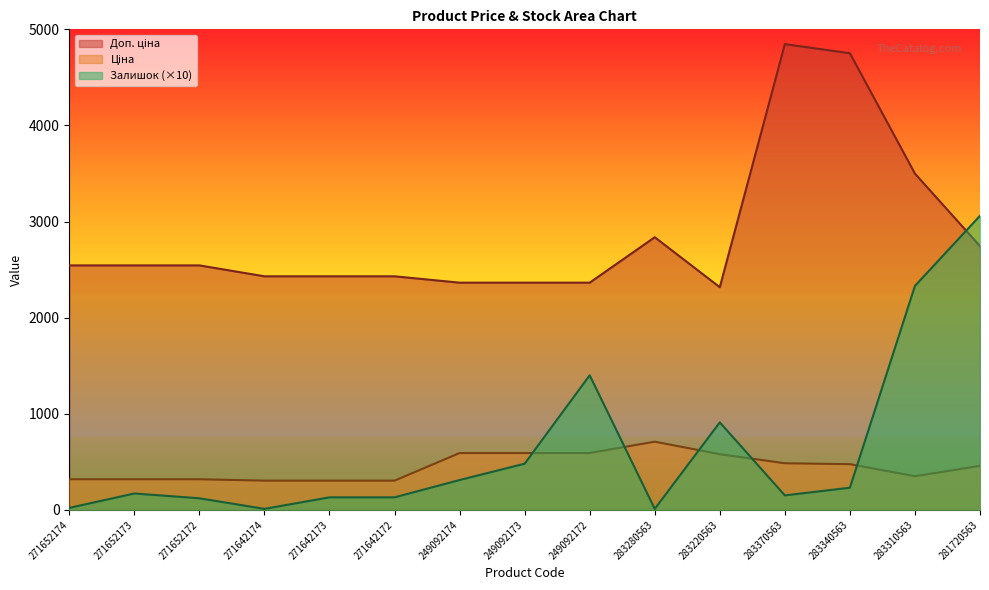

How many interior local valleys does the Доп. ціна series have?

1